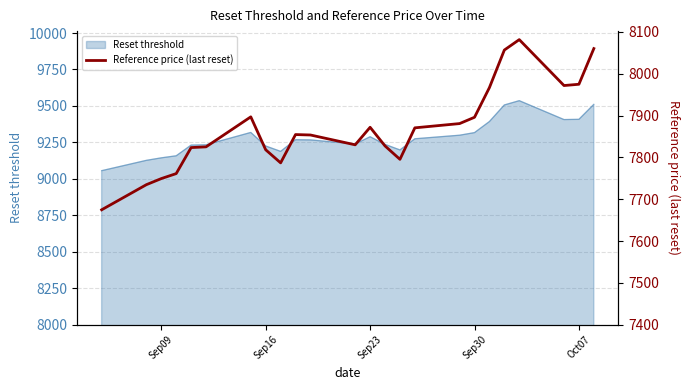

What is the minimum value for Reset threshold?

9056.2